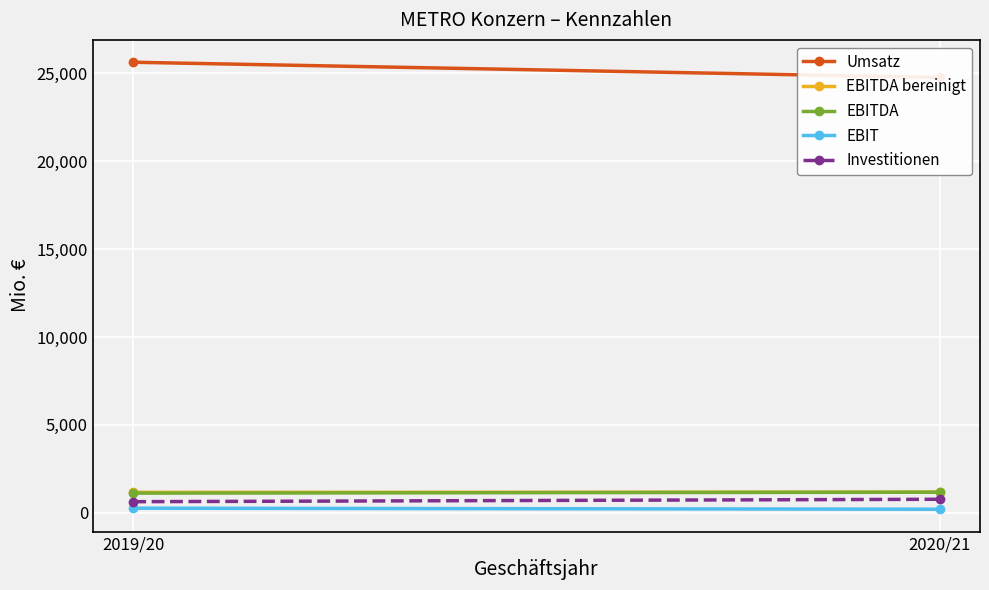

What is the spread (max minus min) of values at 2020/21?

24568